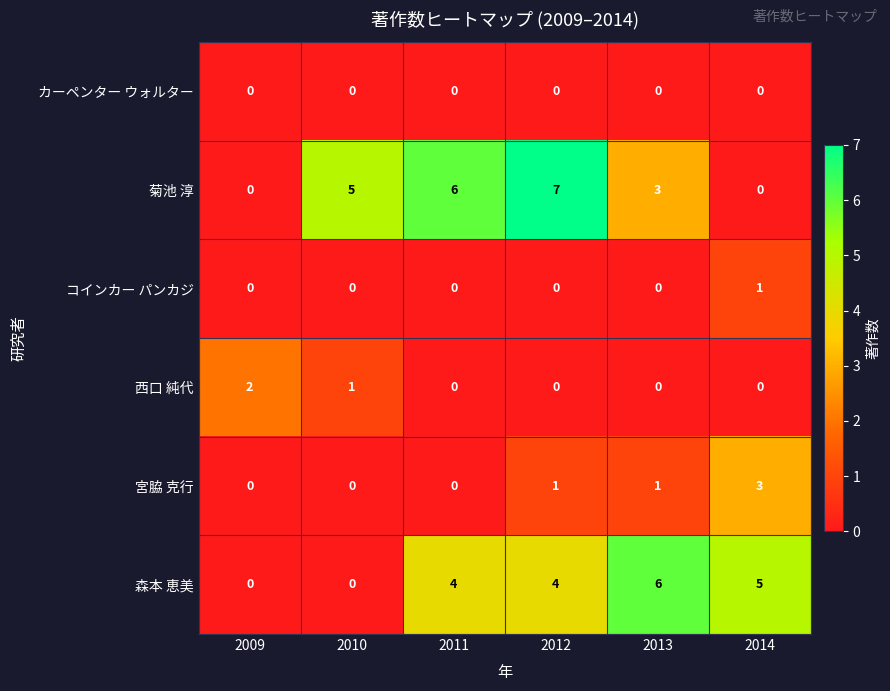

Between 2009 and 2010, which series saw the biggest shift?

菊池 淳